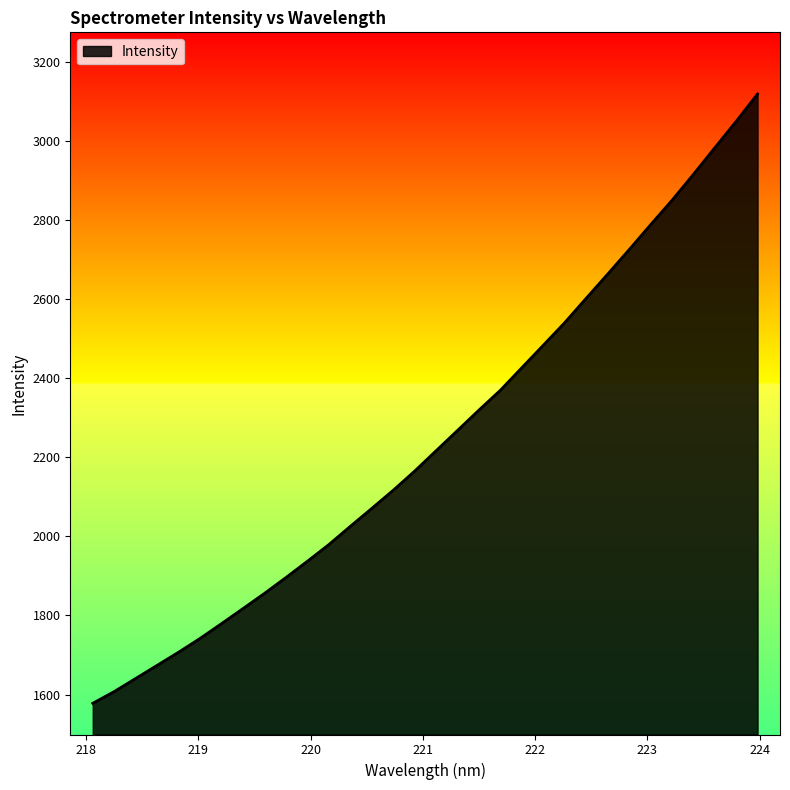

How many lines are shown in the chart?

1